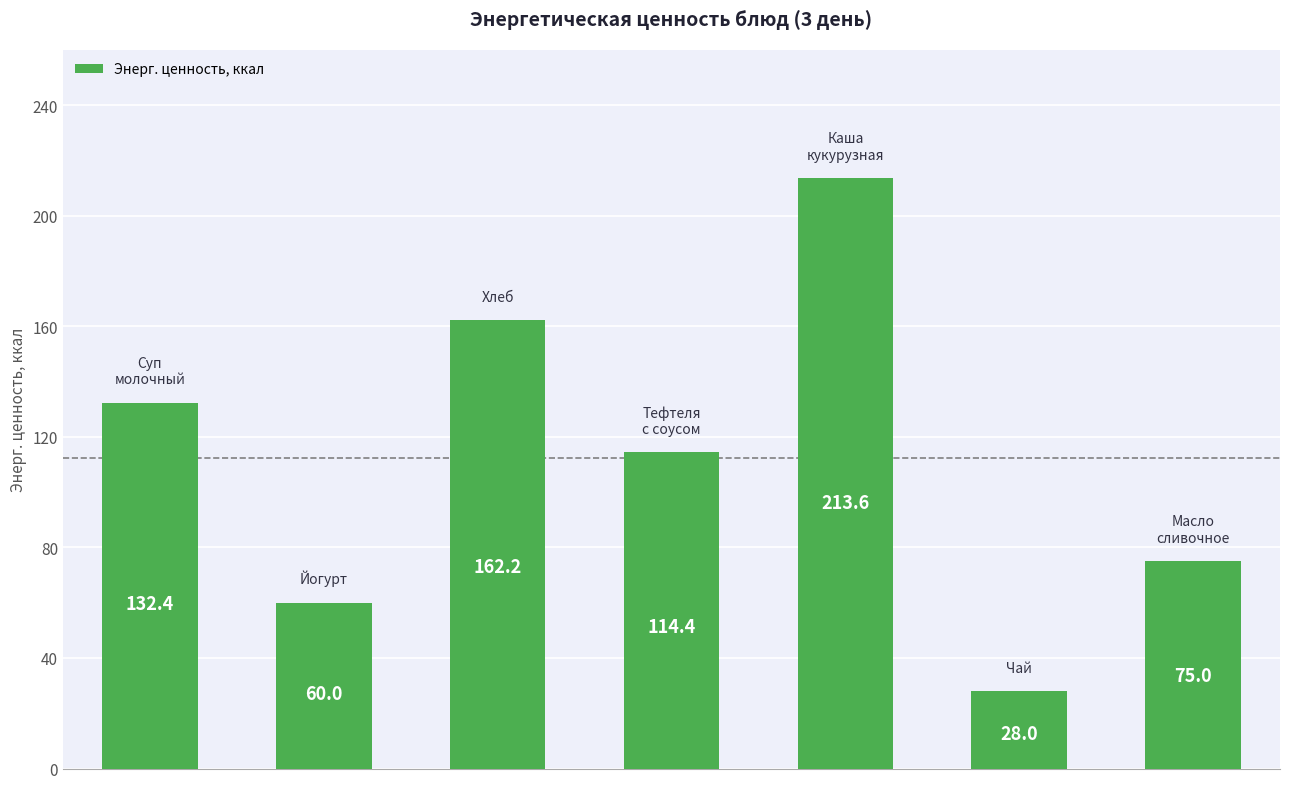

What is the difference between the maximum and minimum values?

185.6